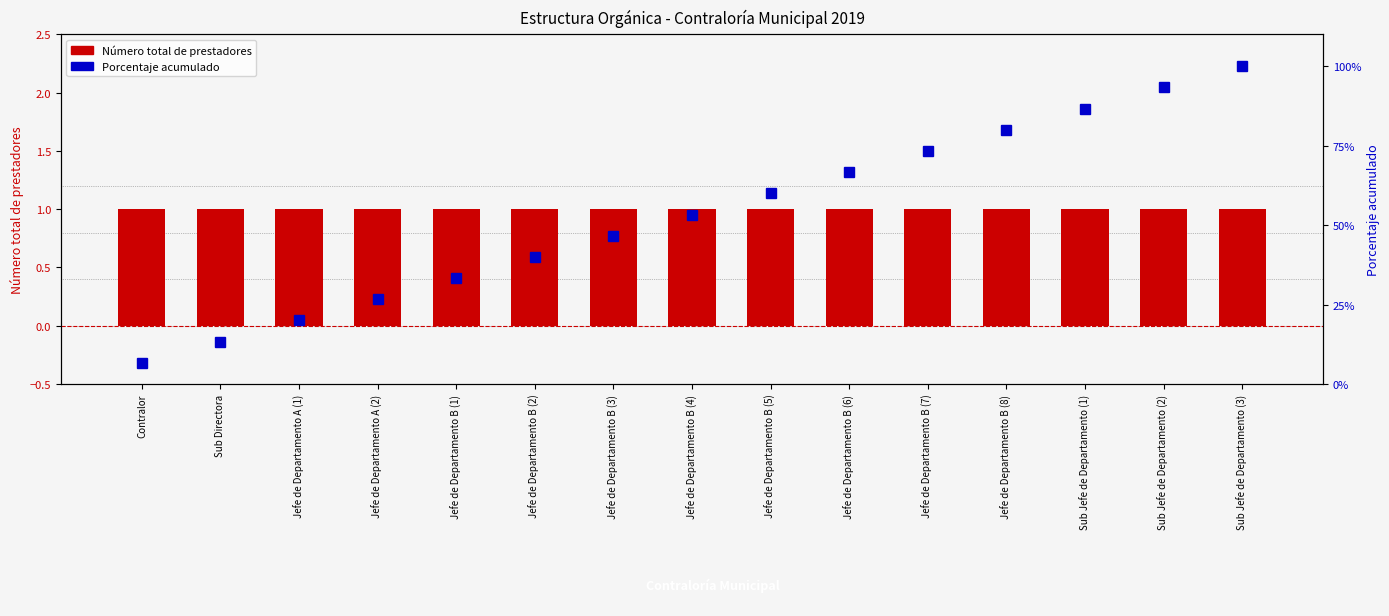

Which label corresponds to the largest value in the chart?

Sub Jefe de Departamento (3)